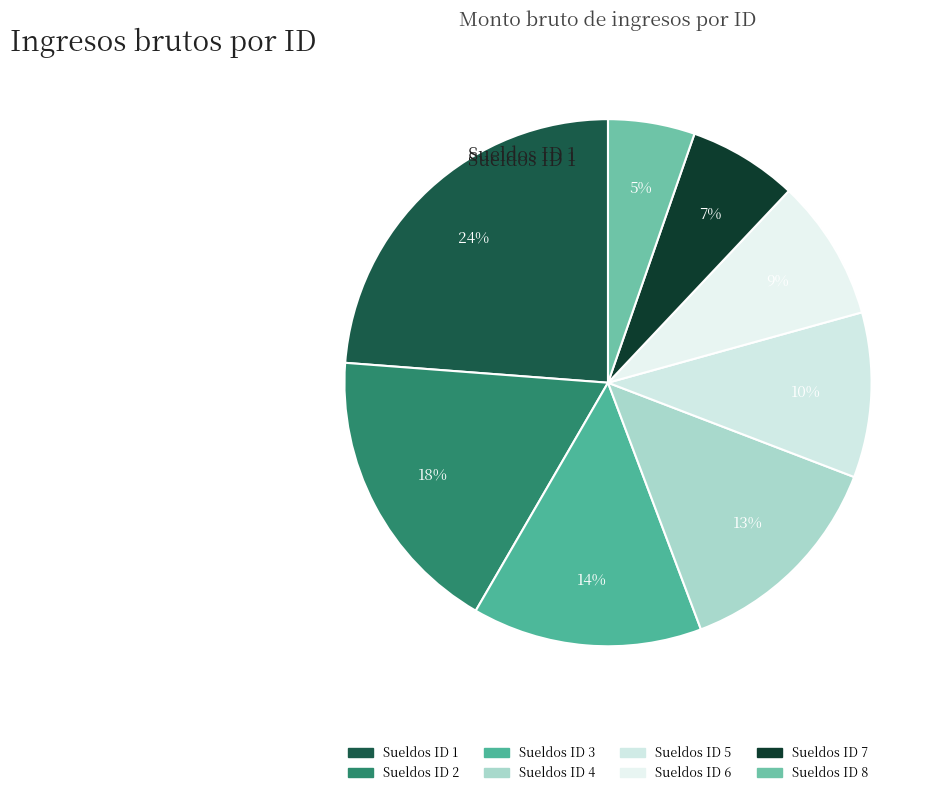

To the nearest percent, what percentage of the pie is Sueldos ID 6?

9%